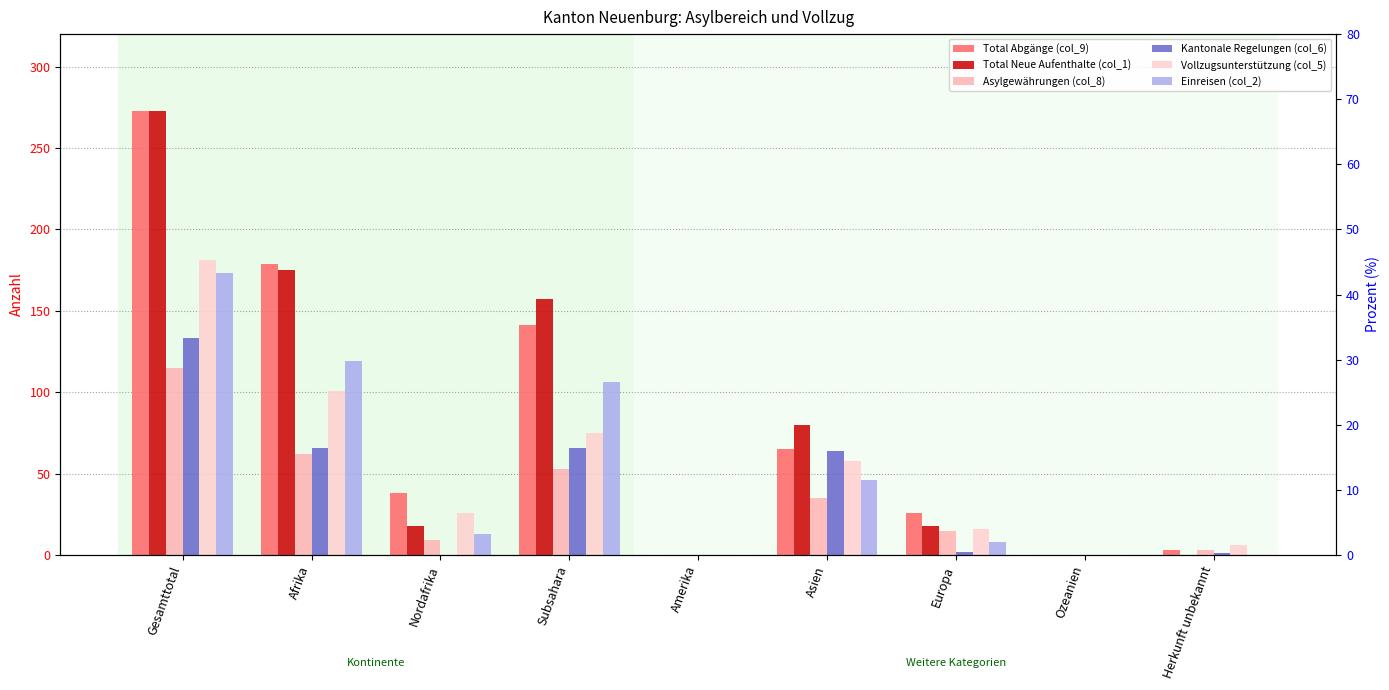

What is the difference between the maximum and minimum values in the Kantonale Regelungen (col_6) series?

133